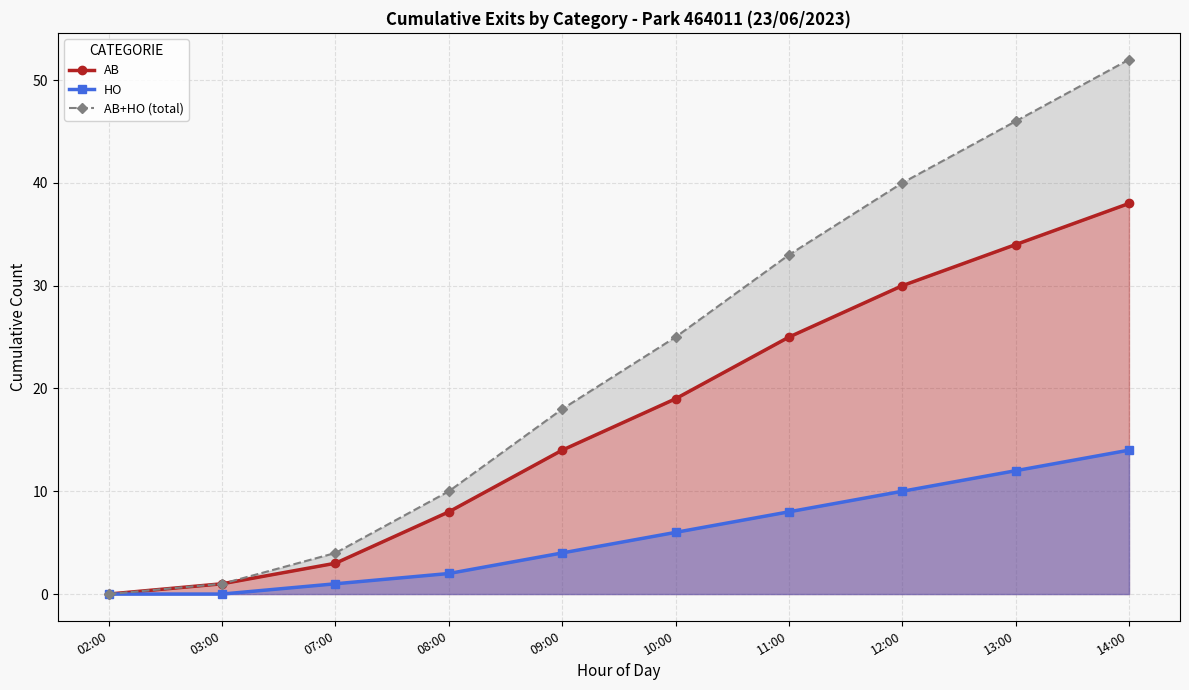

Which category has the lowest value across all series?

02:00